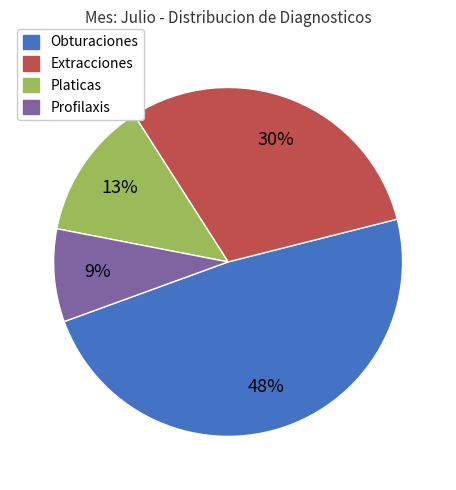

Which slice is the largest?

Obturaciones